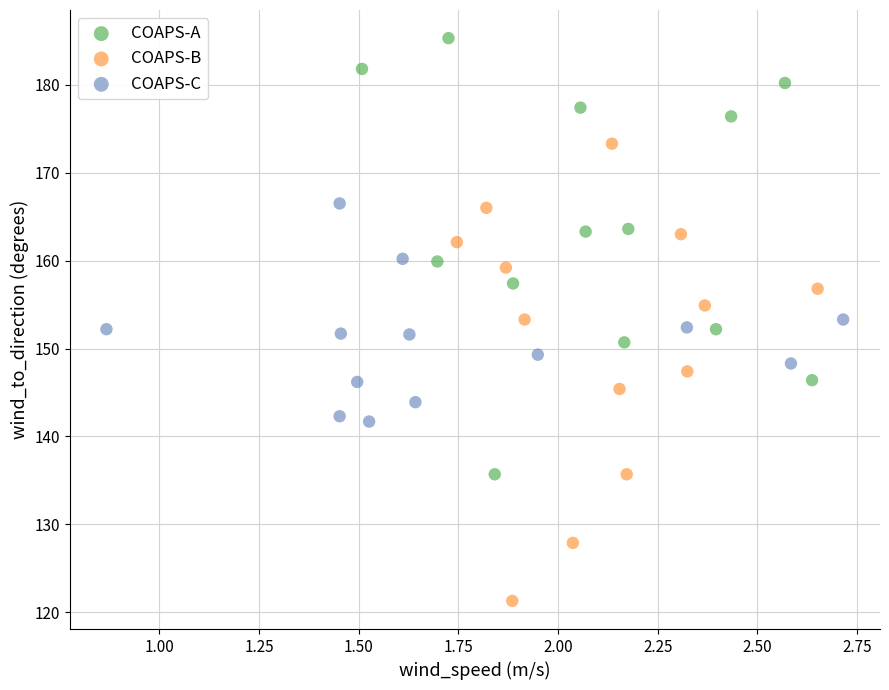

Which series contains the lowest Y value?

COAPS-B